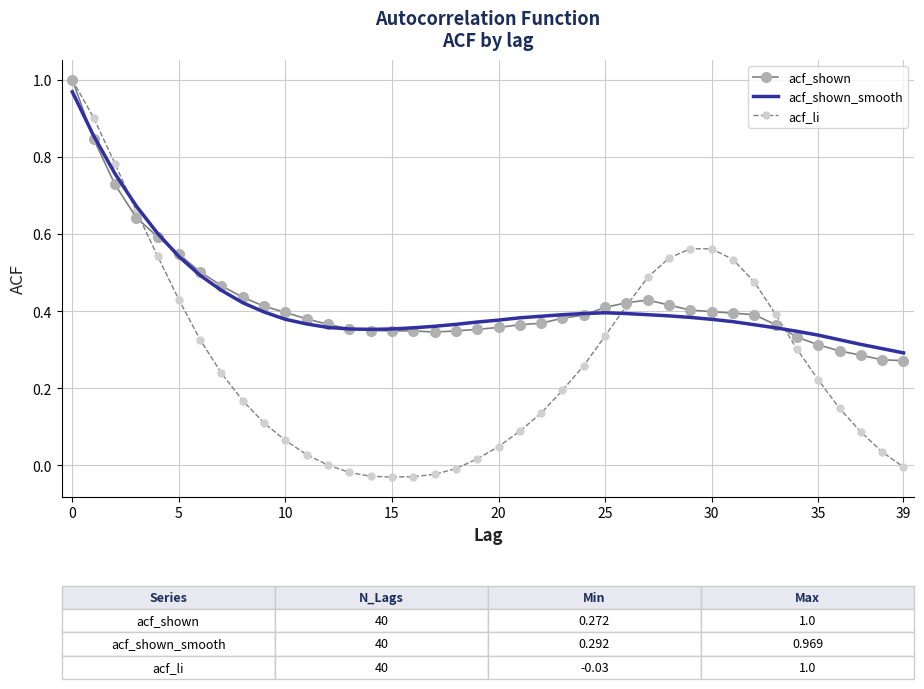

Which series has the widest spread of values?

acf_li